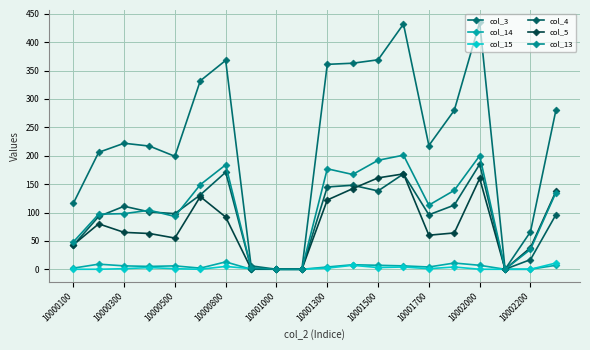

Is this an area chart (filled region under the line)?

No